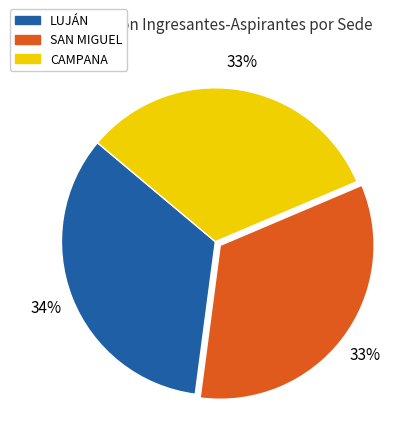

Does any single category account for the majority?

No